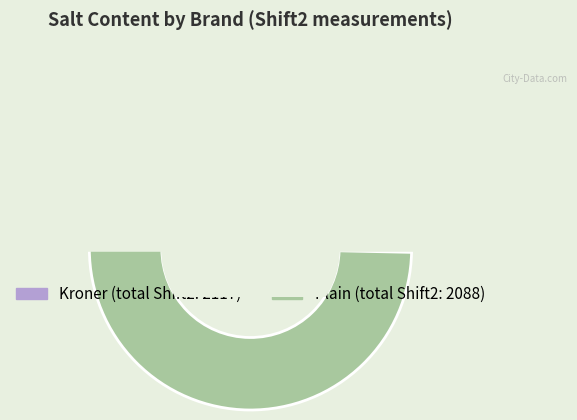

Is it true that 4 is 1% of the pie?

False